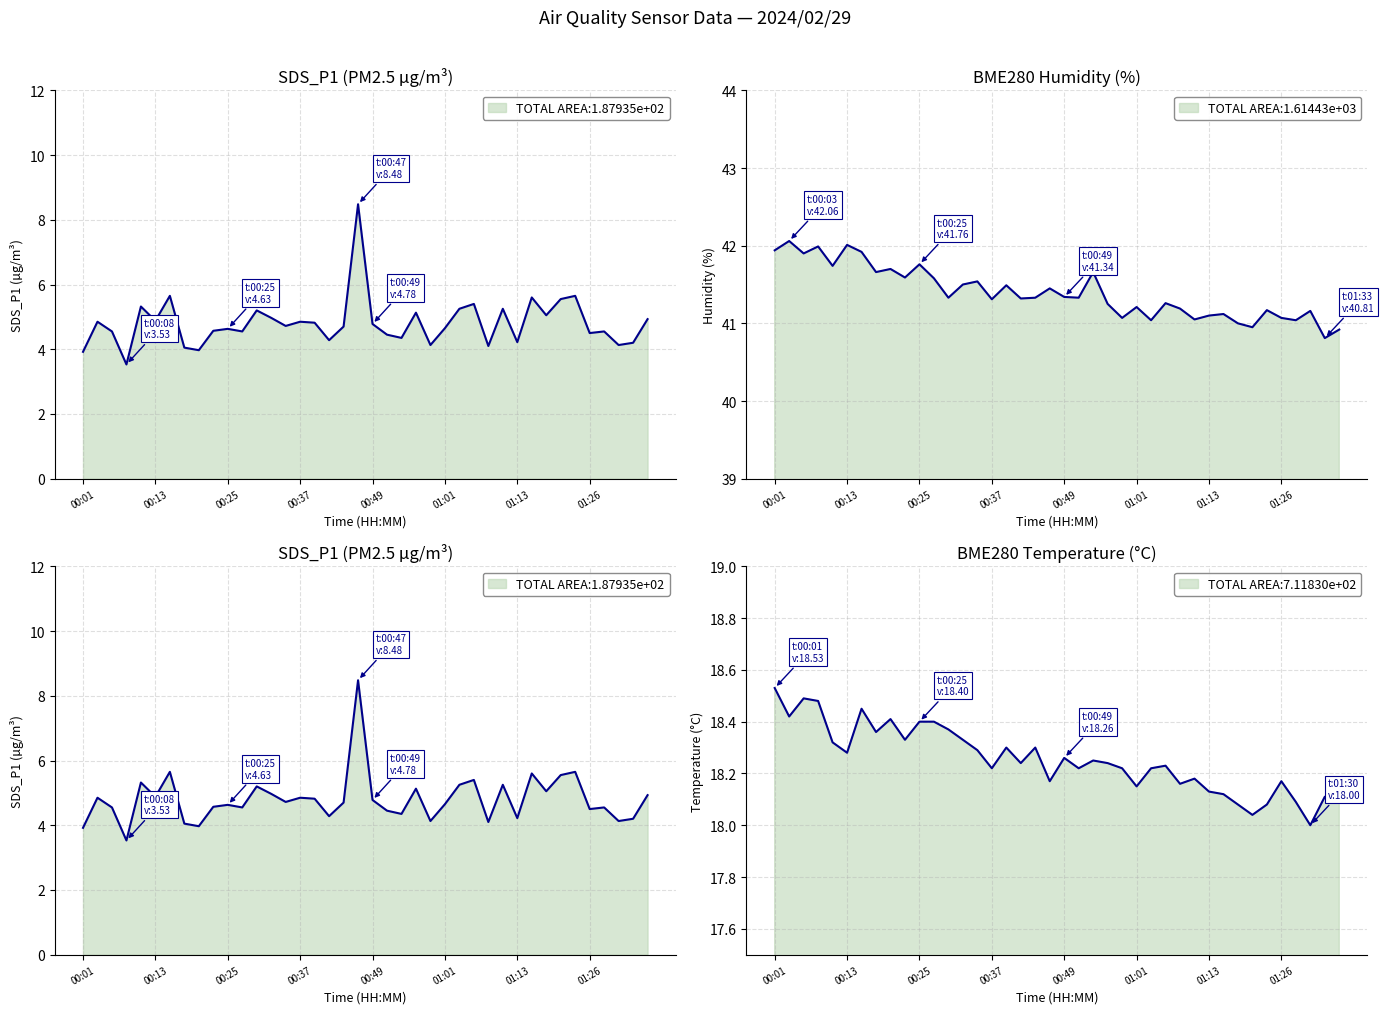

What is the difference between the maximum and minimum values in the SDS_P1 series?

5.0